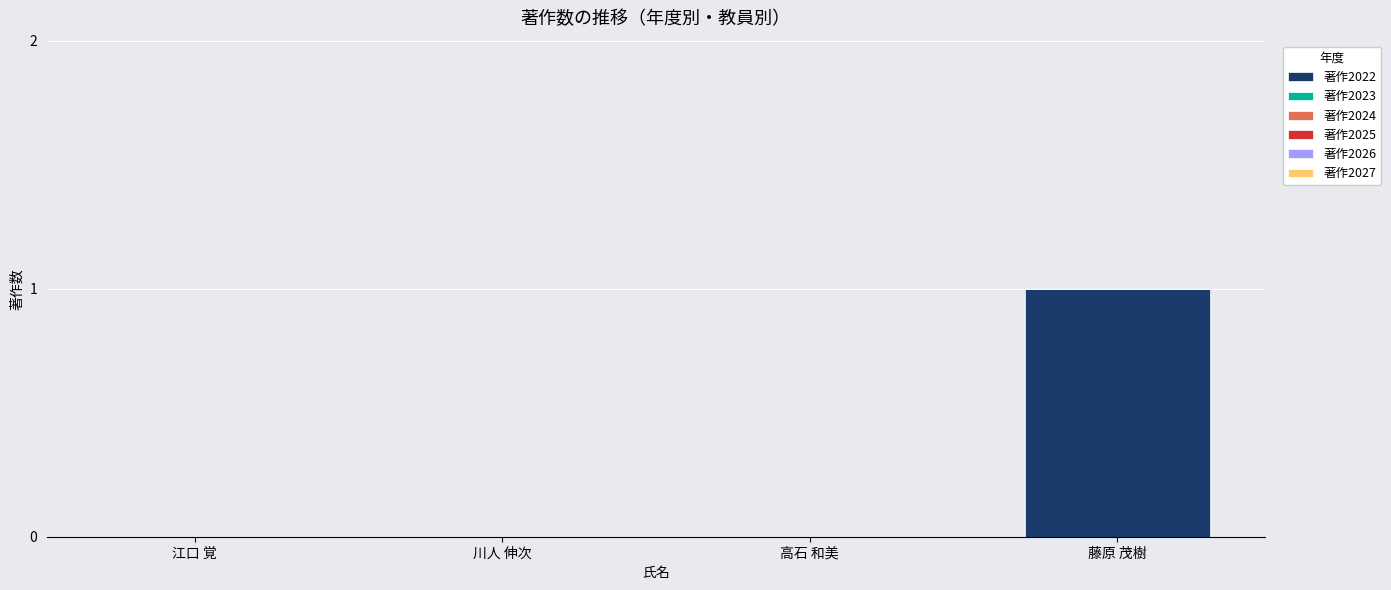

True or false: the data shows 0 at 藤原 茂樹.

False